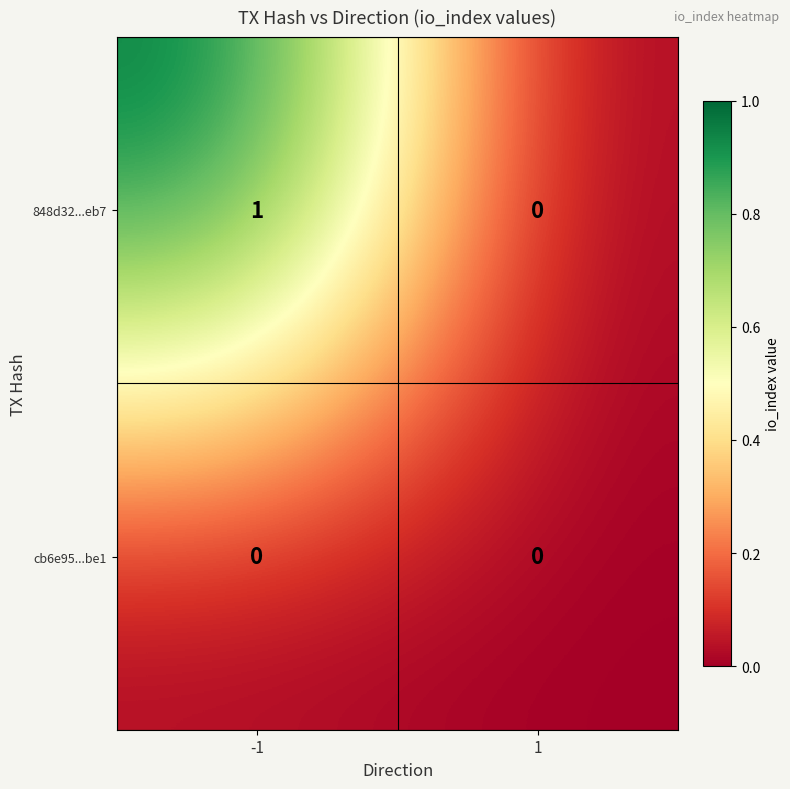

The value of 848d32...eb7 at -1 is 0. True or false?

False